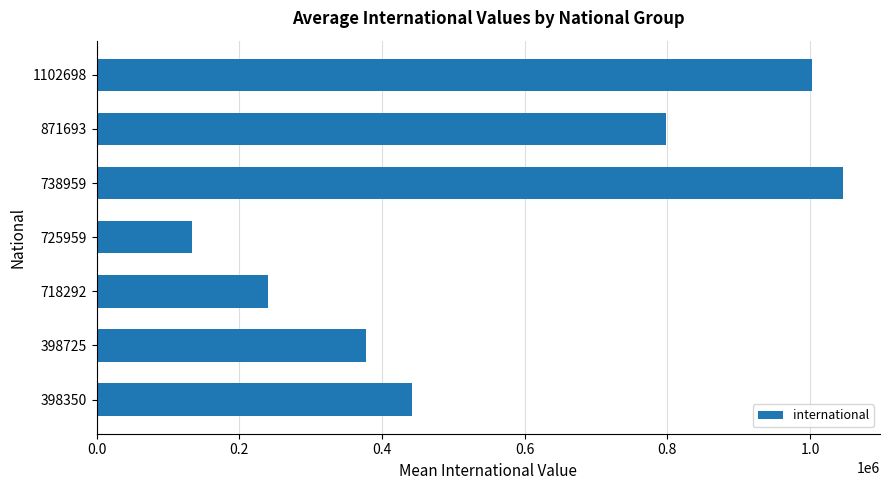

What is the ratio of the value at 398725 to the value at 718292?

1.6